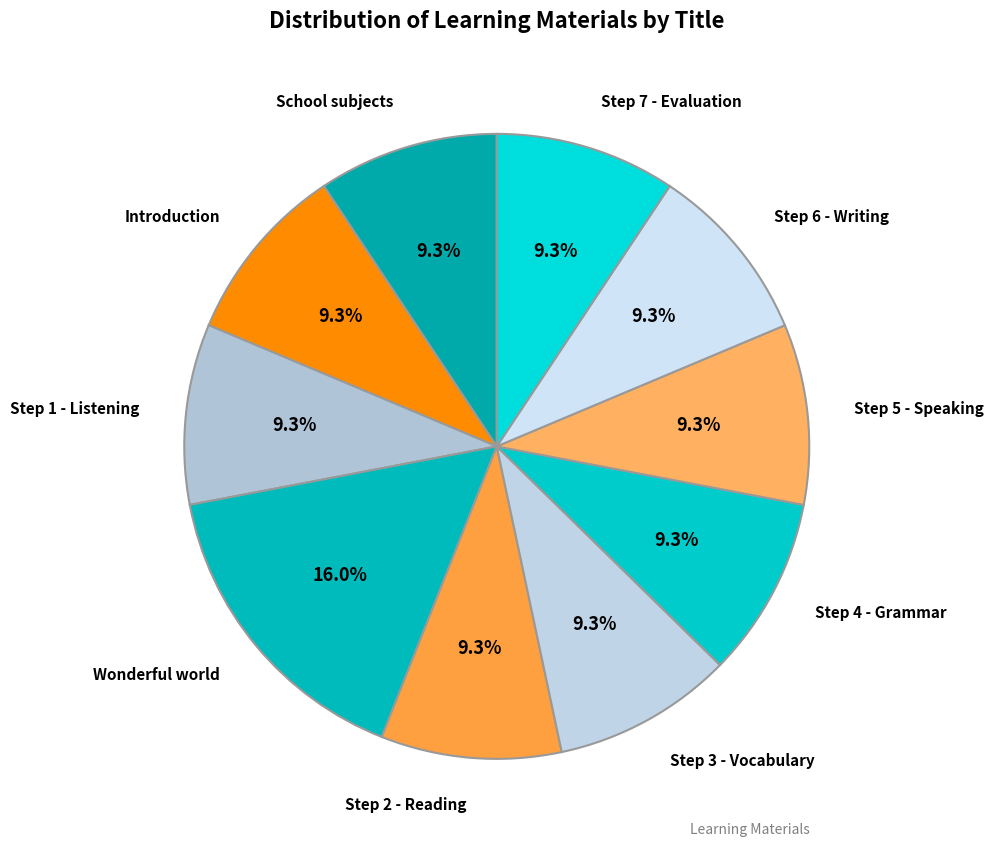

How much of the chart is everything except Introduction?

90.7%